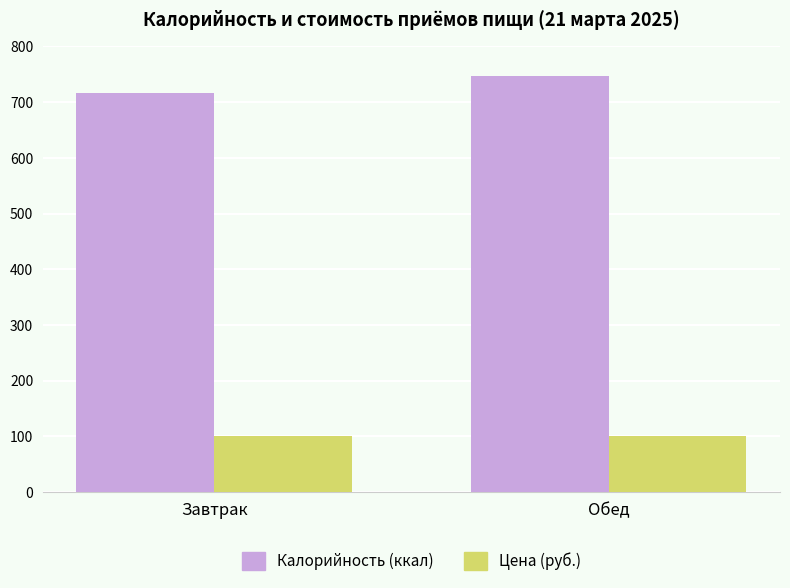

Rank the series by their maximum value, from highest to lowest.

Калорийность (ккал), Цена (руб.)